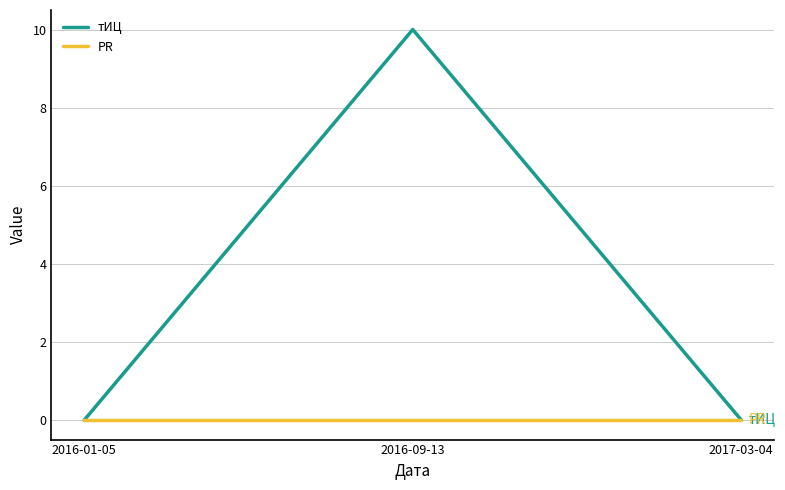

The PR series shows 0 at 2017-03-04. True or false?

True